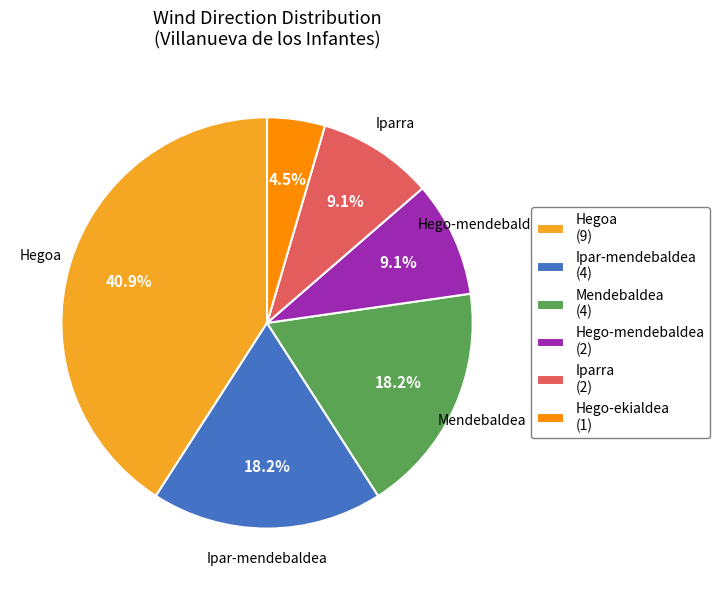

How much of the chart is everything except Hego-ekialdea (1)?

95.5%